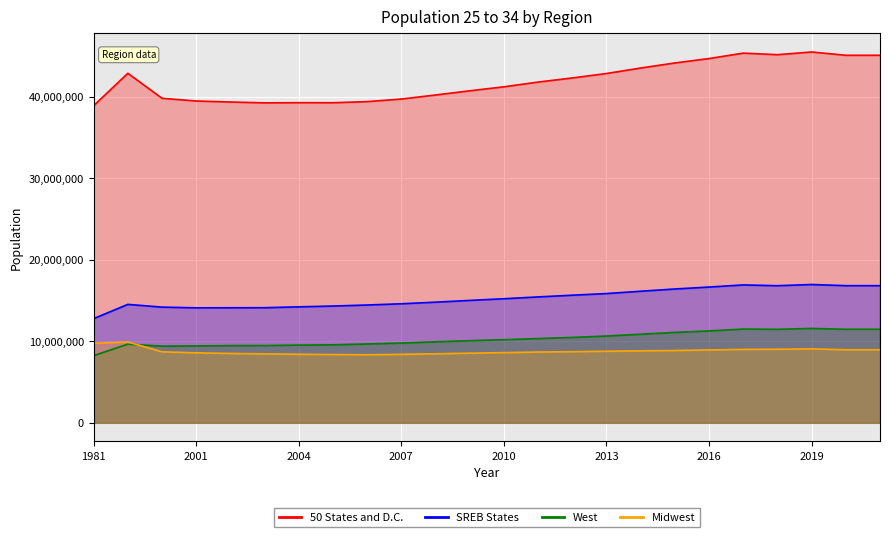

True or false: SREB States and West intersect in this chart.

False